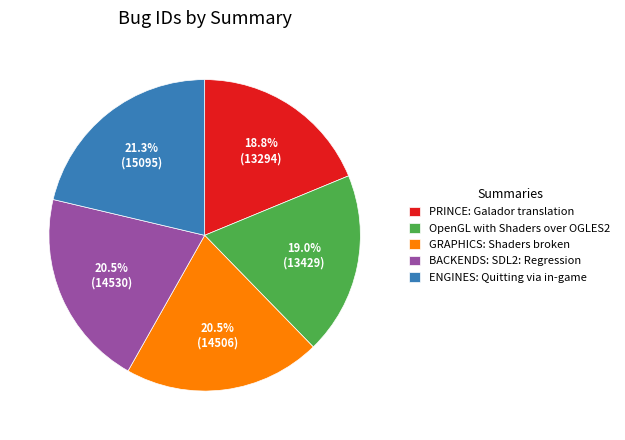

What portion of the pie excludes BACKENDS: SDL2: Regression?

79.5%